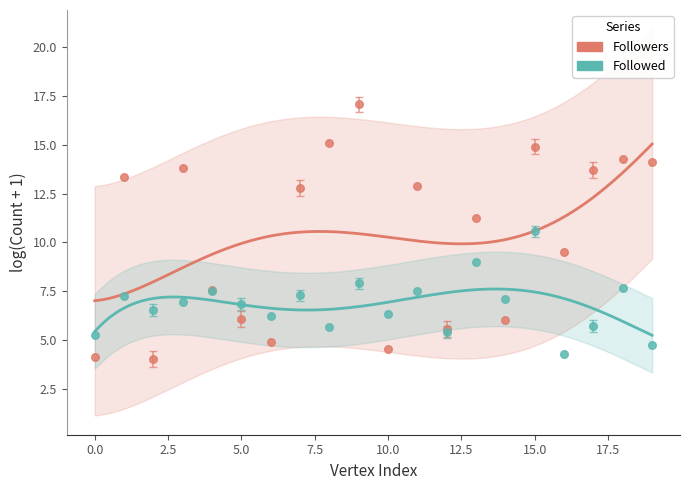

Which series has the widest spread of Y values?

Followers